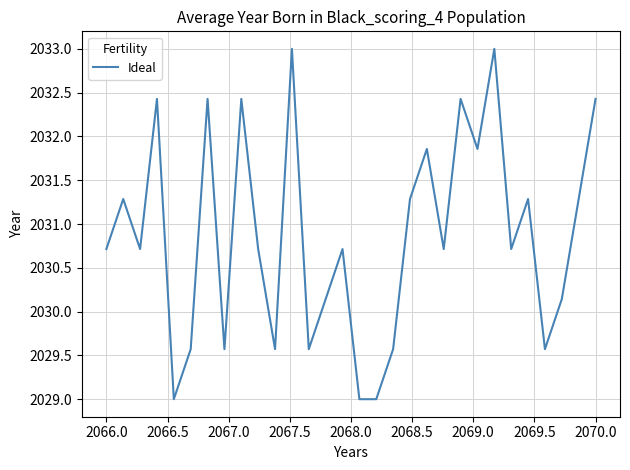

What is the maximum value shown in the chart?

2033.0